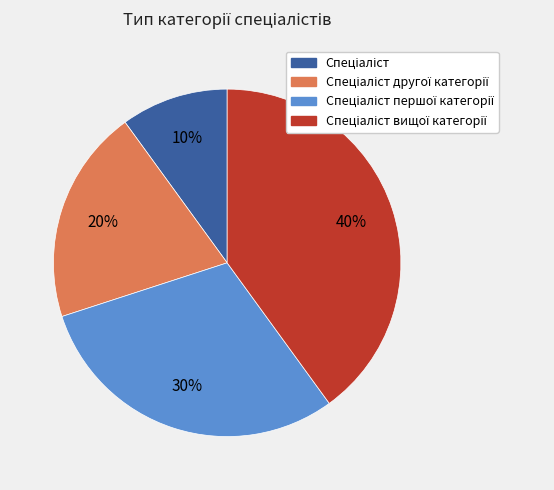

To the nearest percent, what is the difference between the largest and smallest slice percentages?

30%